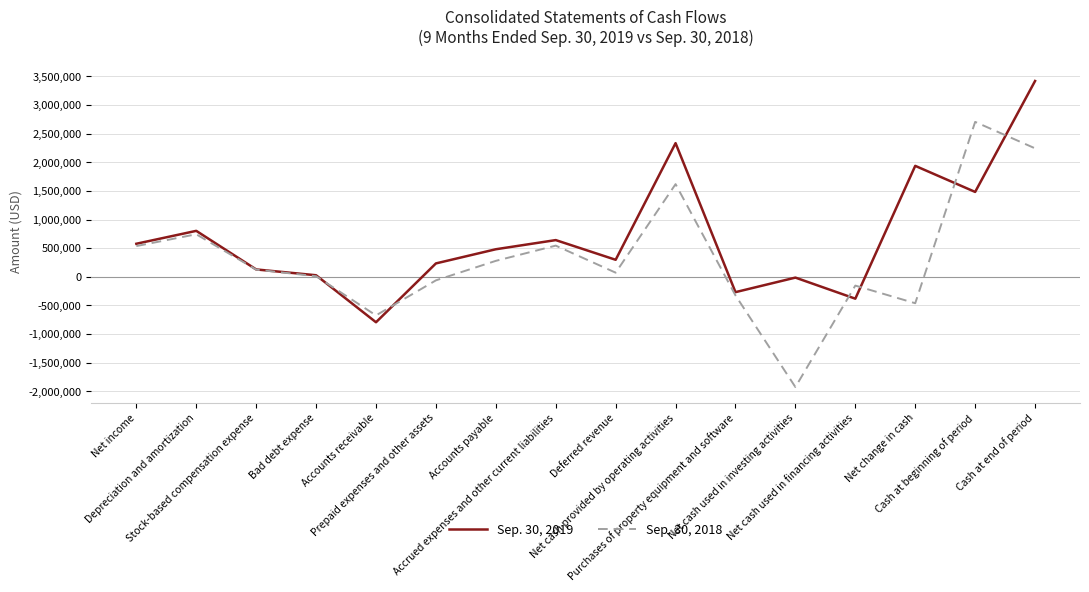

Count the number of categories in the chart.

16